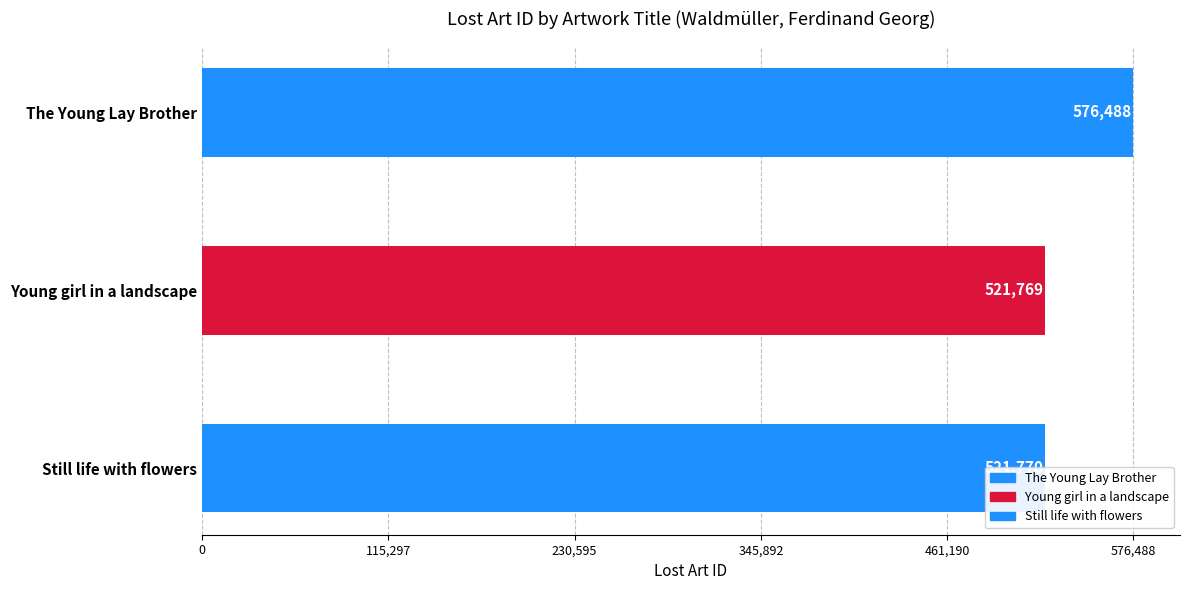

The chart shows a value of 521769 at Young girl in a landscape. True or false?

True